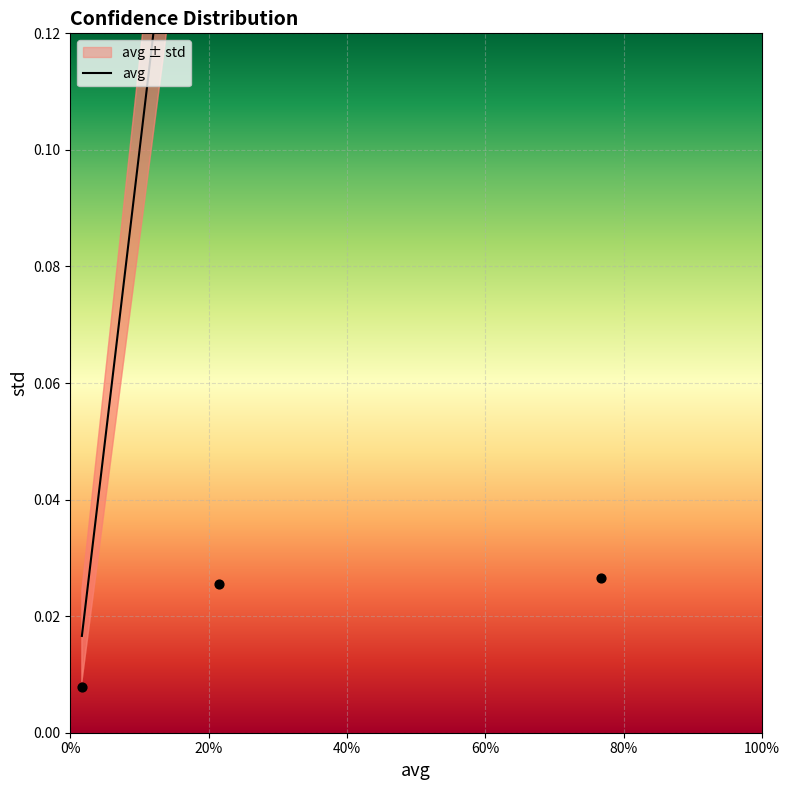

Which series has the largest total across all categories?

avg